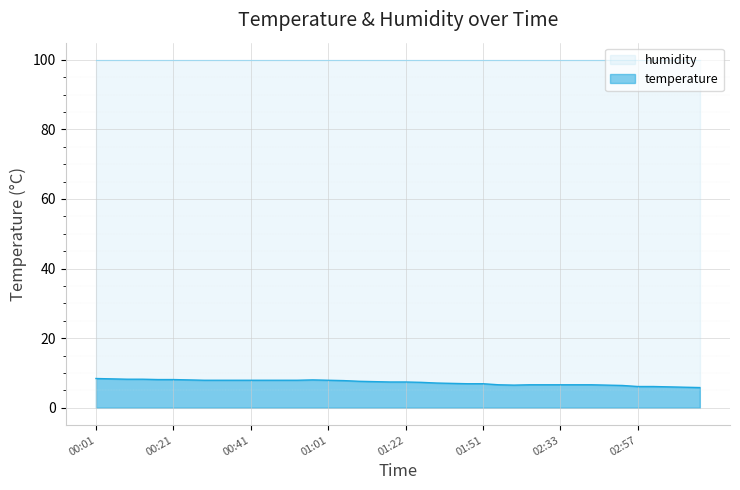

True or false: the data has more than 2 interior local peaks.

False